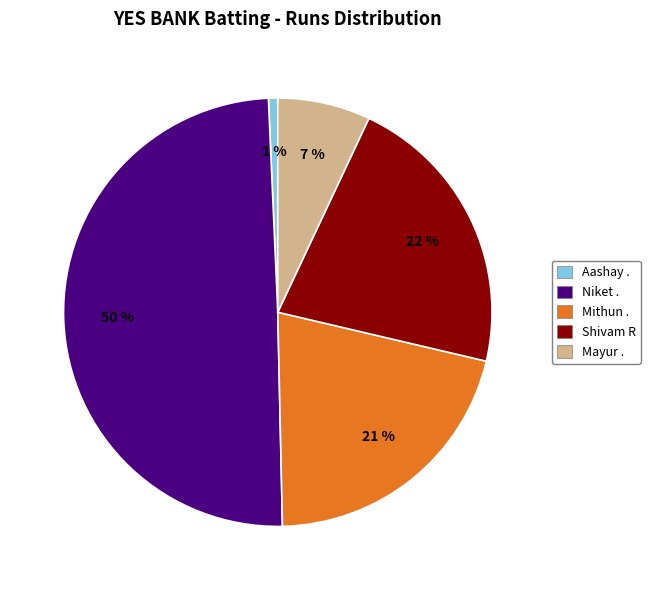

Does Mayur . account for over 50% of the chart?

No